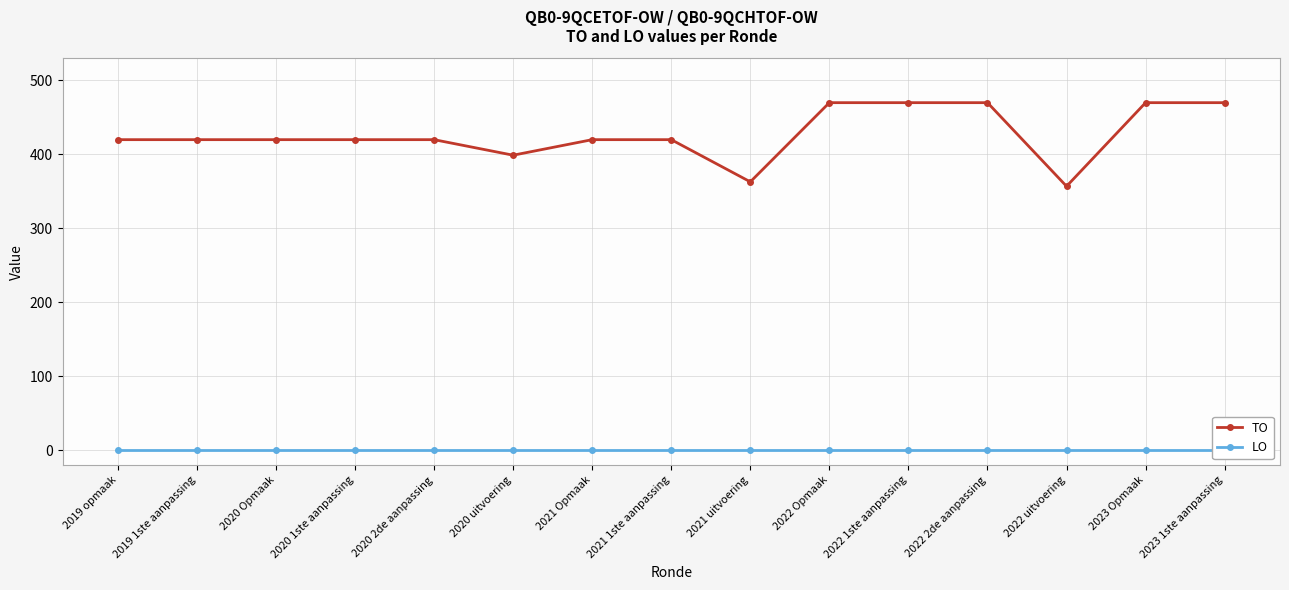

What is the label of the 11th point from the right?

2020 2de aanpassing